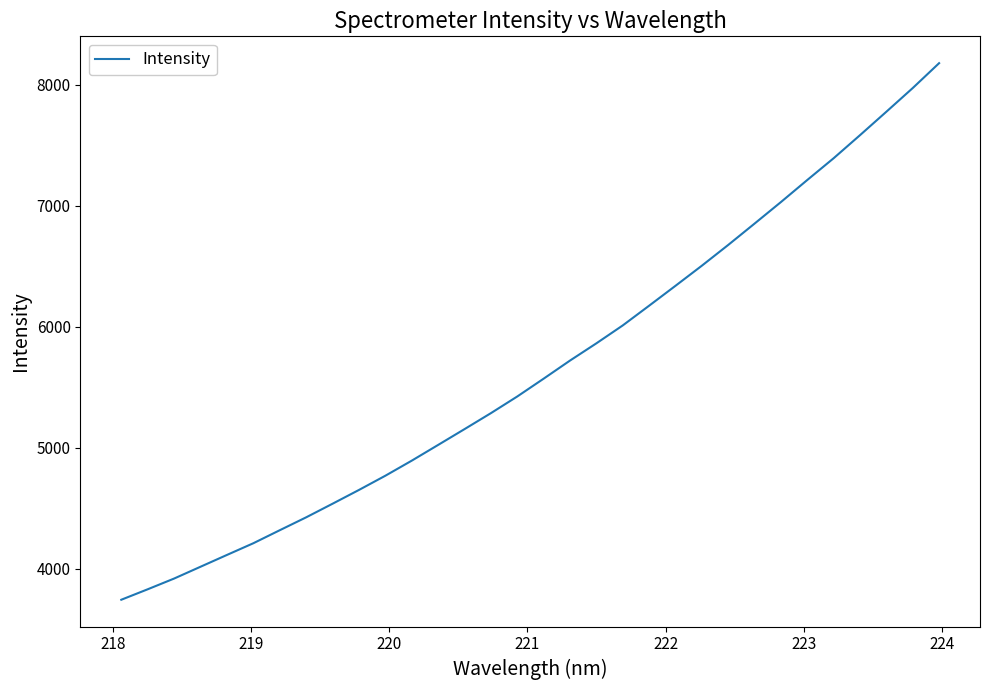

What is the greatest value displayed?

8178.9